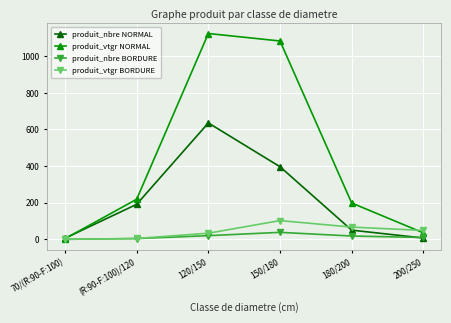

What is the spread (max minus min) of values at 120/150?

1103.0